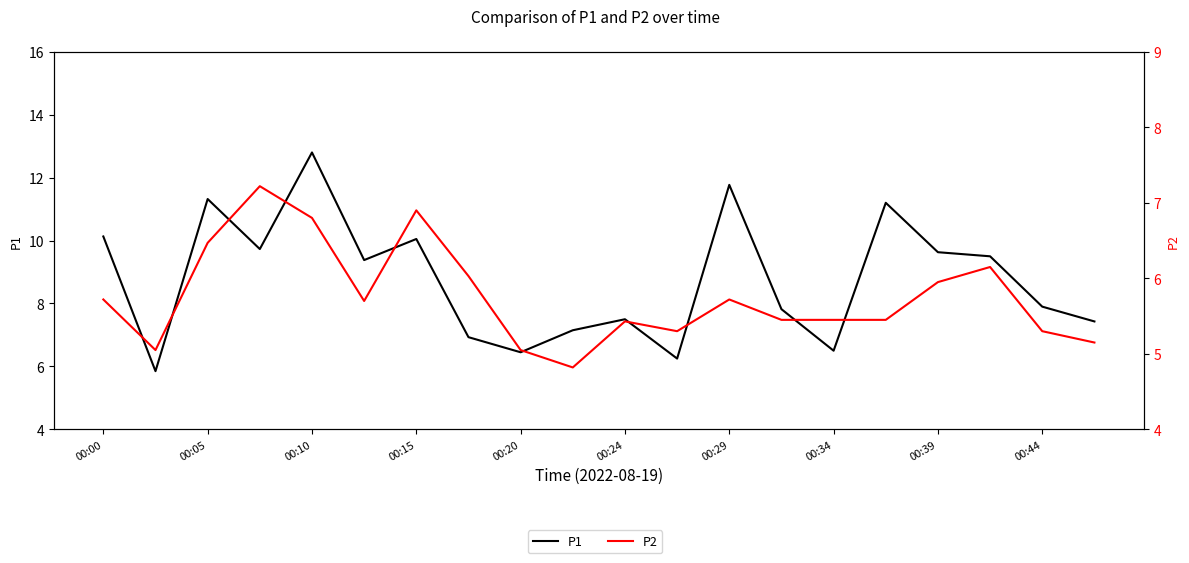

What is the value of the P2 point at the 15th from the left?

5.5